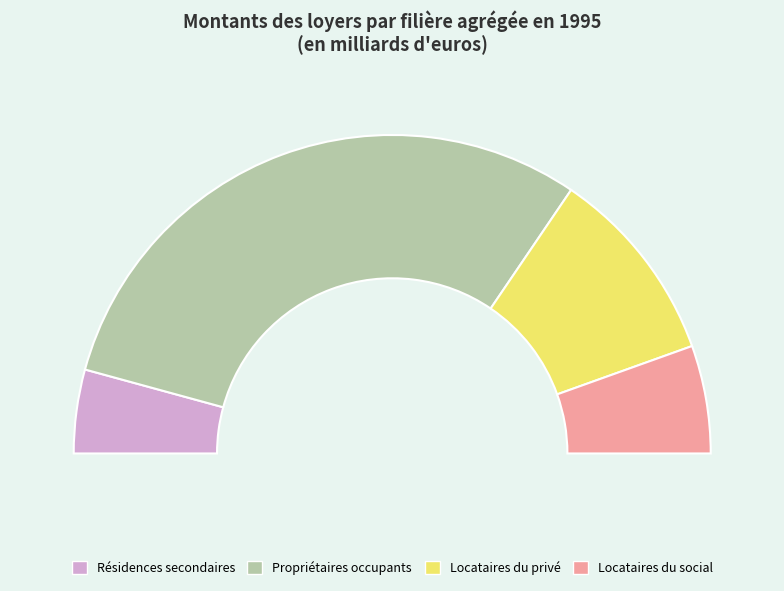

Count the number of slices in the pie.

4